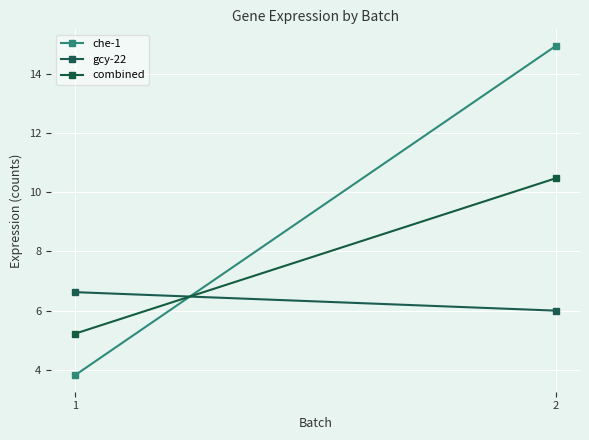

What is the spread (max minus min) of values at 1?

2.8